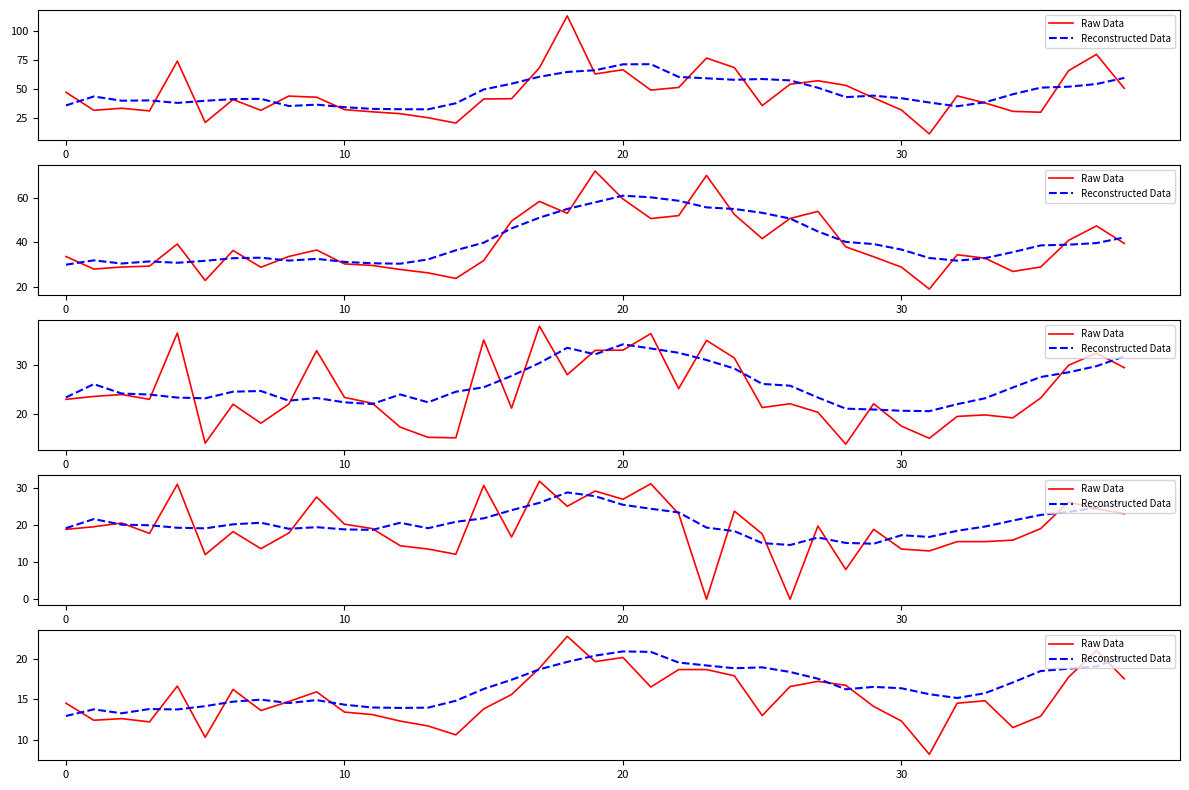

The Reconstructed Data series shows 20.0 at 12. True or false?

False